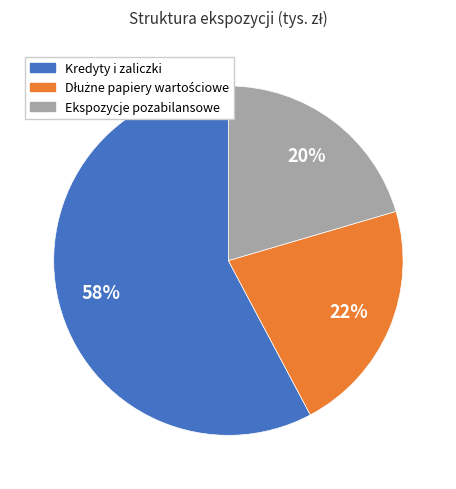

Count the number of slices in the pie.

3